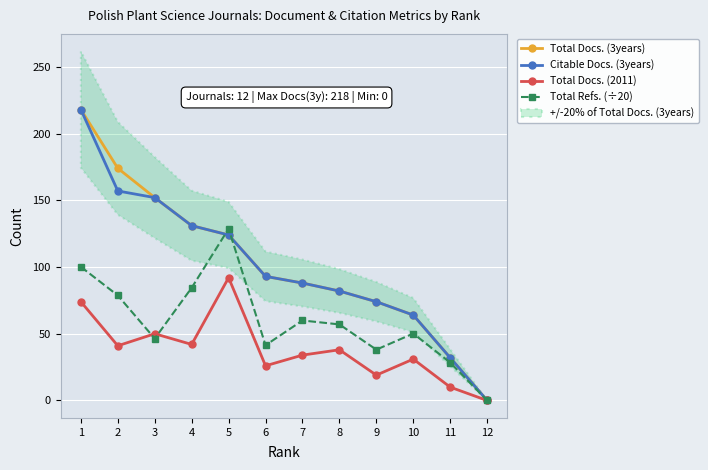

In Total Docs. (2011), how many points are higher than both neighbors (excluding endpoints)?

4